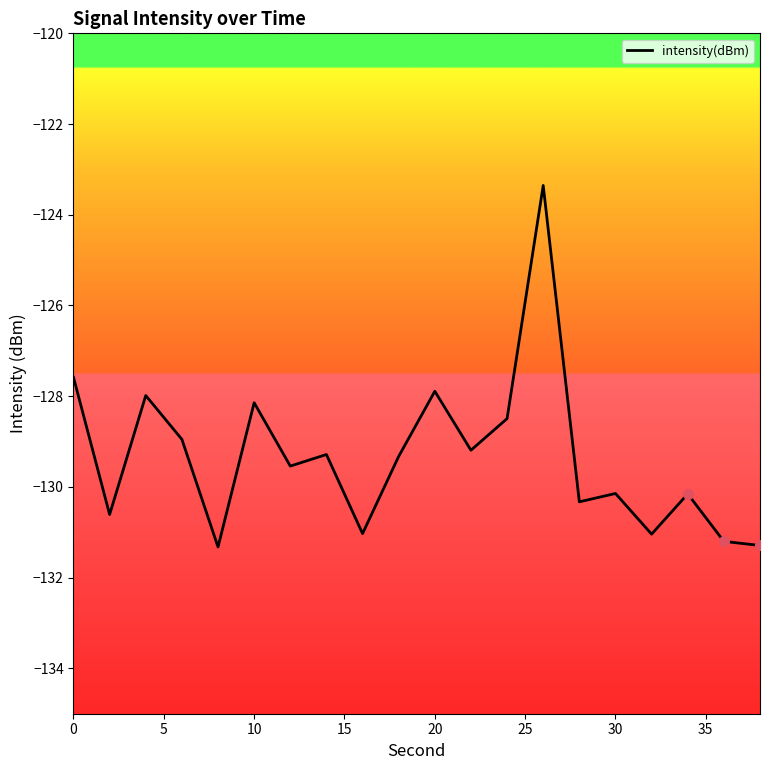

What is the sum of all values?

-2586.9